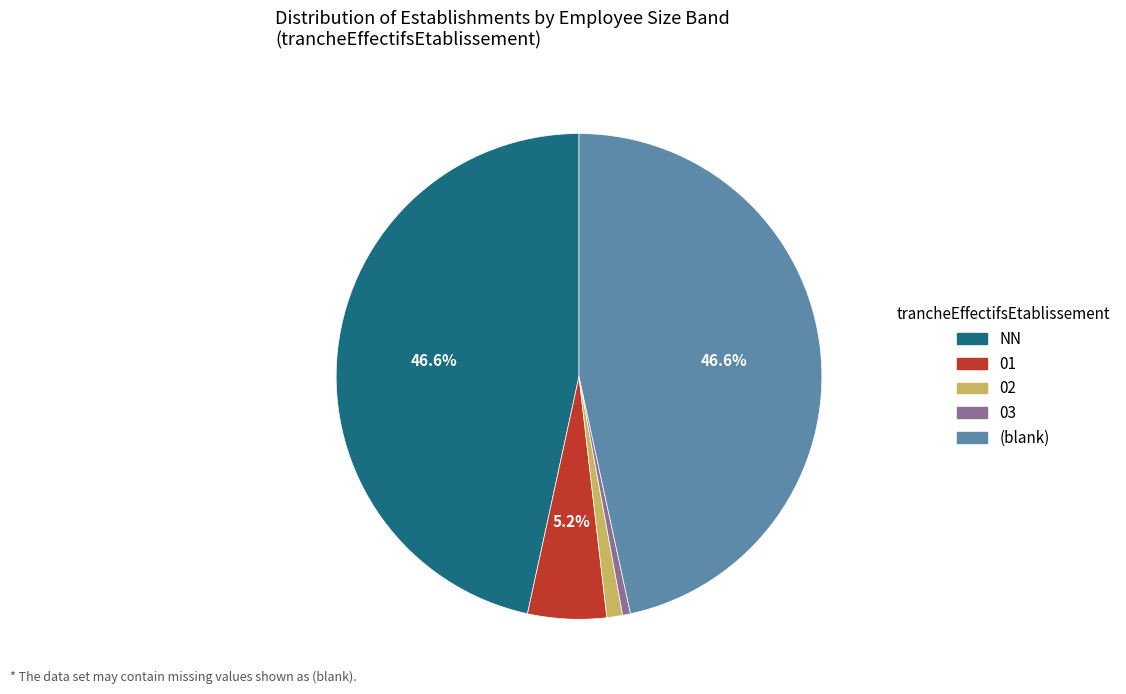

Is there any slice that represents more than half of the pie?

No